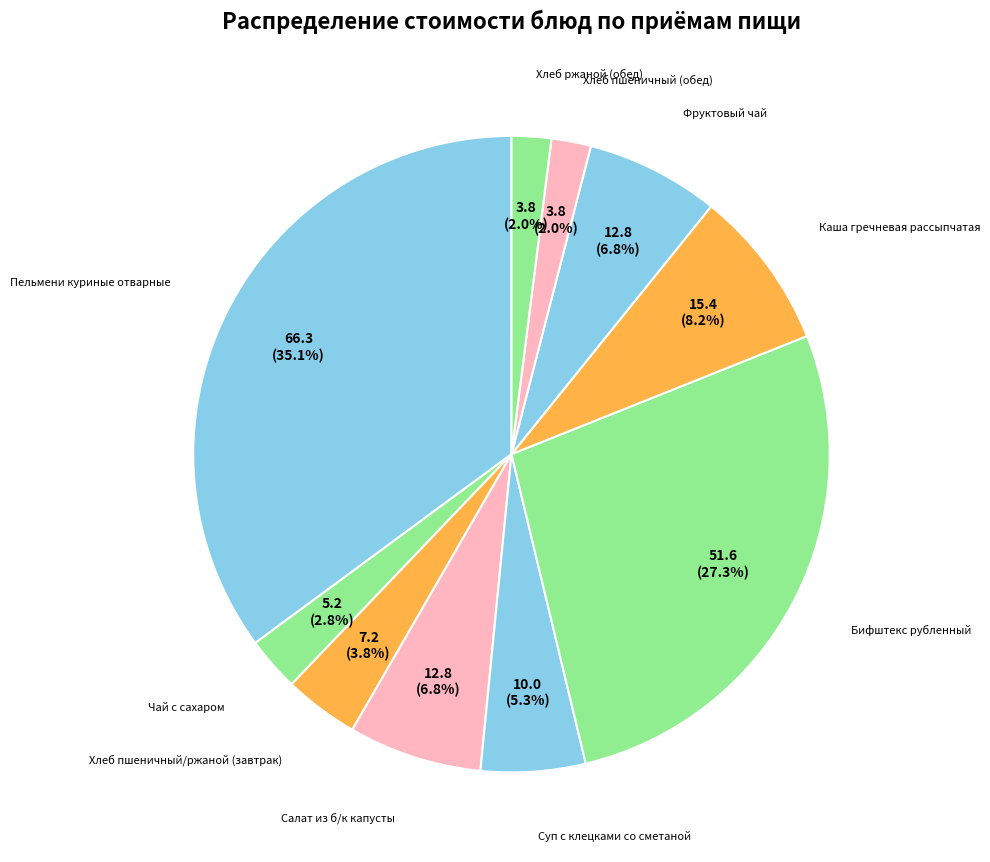

How many segments does this pie chart have?

10